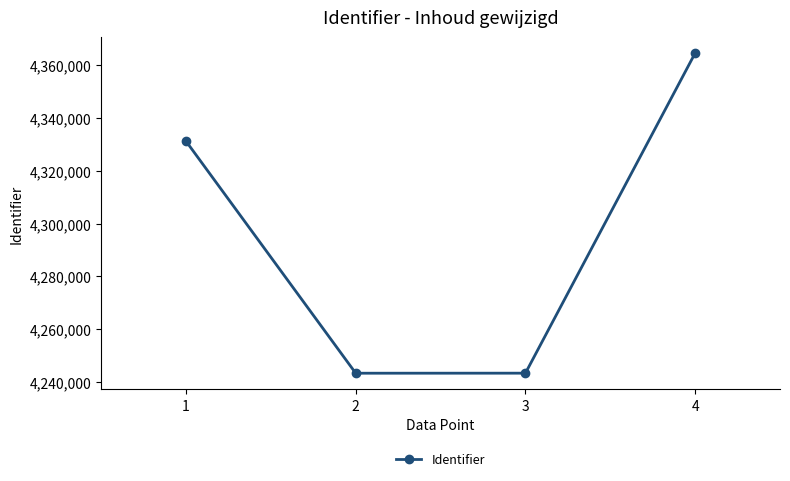

True or false: the data has more than 1 interior local peaks.

False